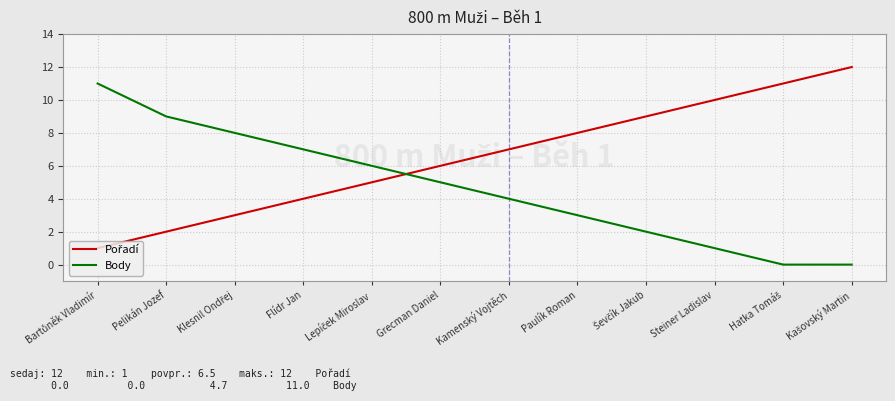

The Body series shows 10 at Flídr Jan. True or false?

False